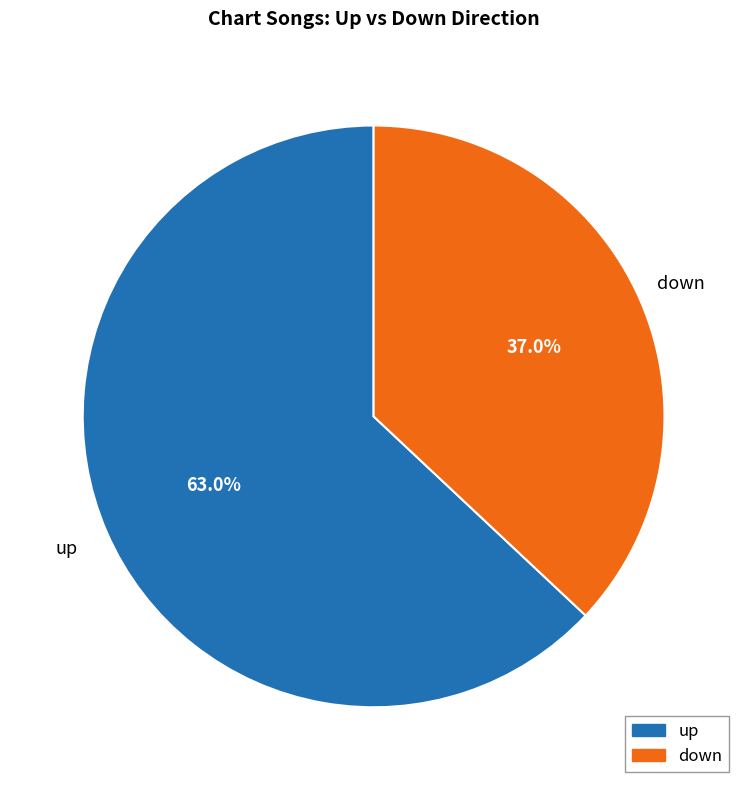

What is the smallest slice in the pie chart?

down